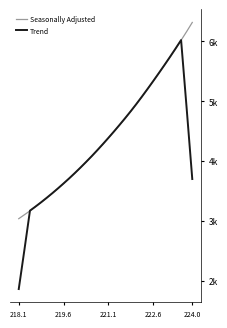

In Trend, how many points are higher than both neighbors (excluding endpoints)?

1